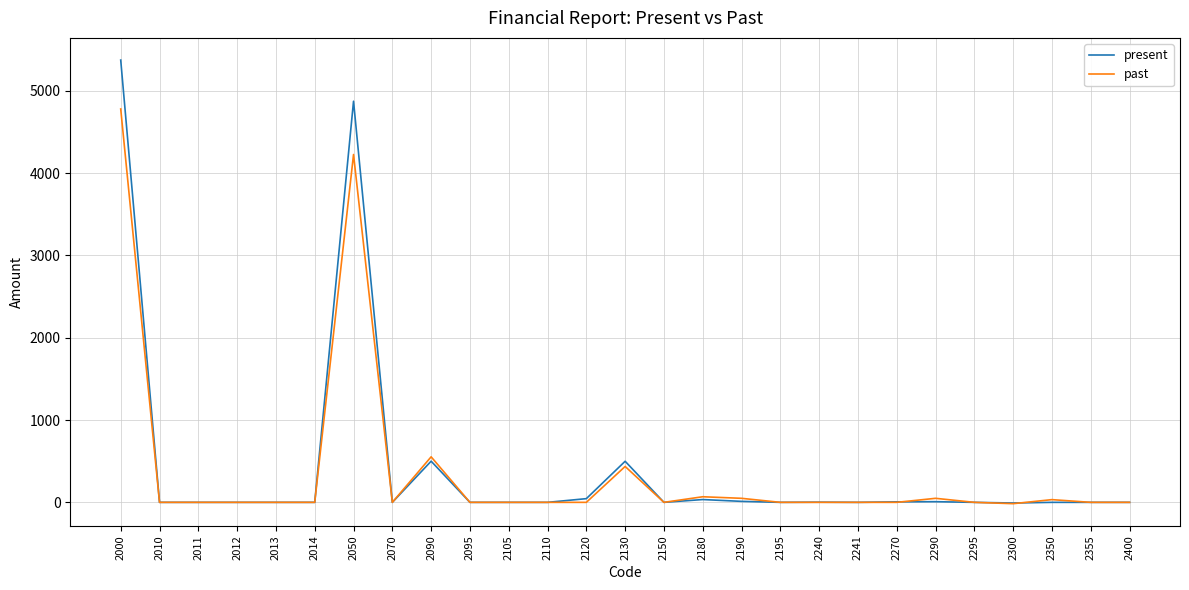

At which category is the sum across all series the highest?

2000